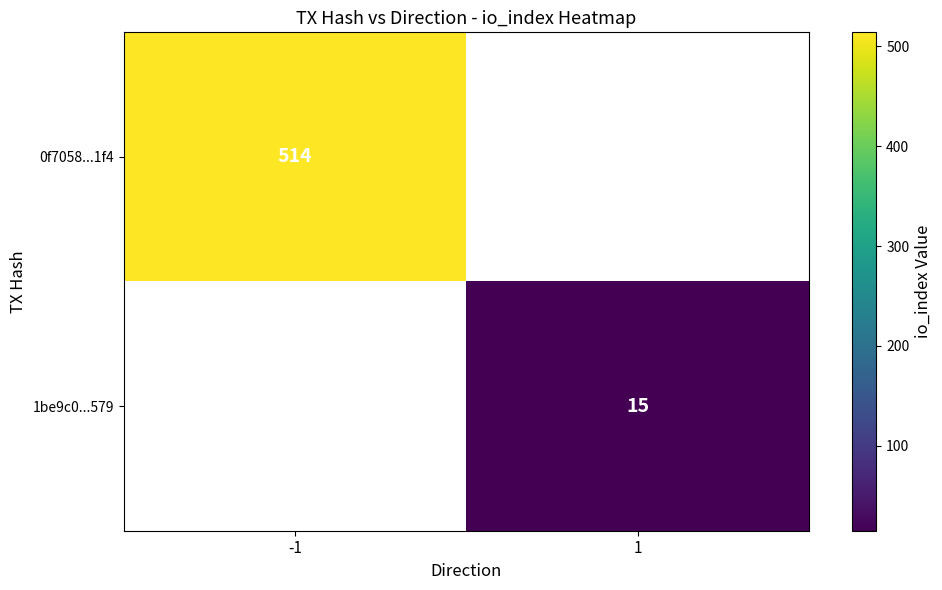

What is the greatest value displayed?

514.0